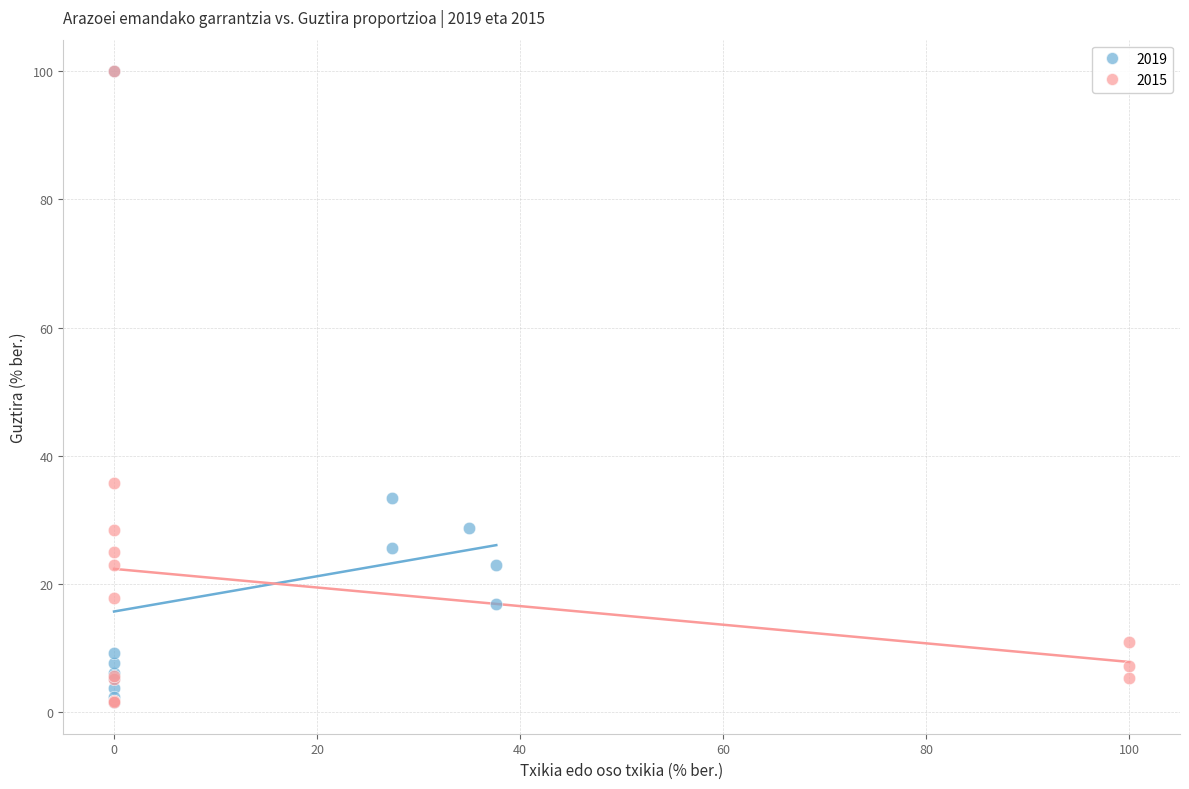

What are all the series names shown in the legend?

2019, 2015